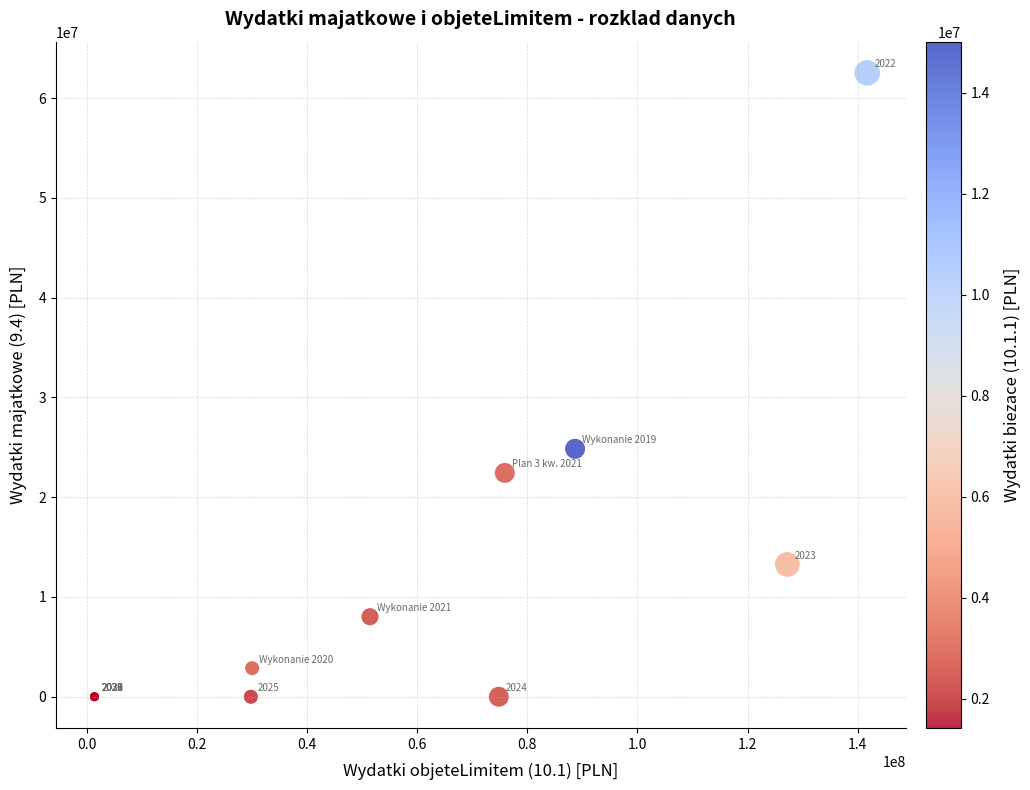

What Y value in the scatter plot is closest to 31260511?

24845142.8